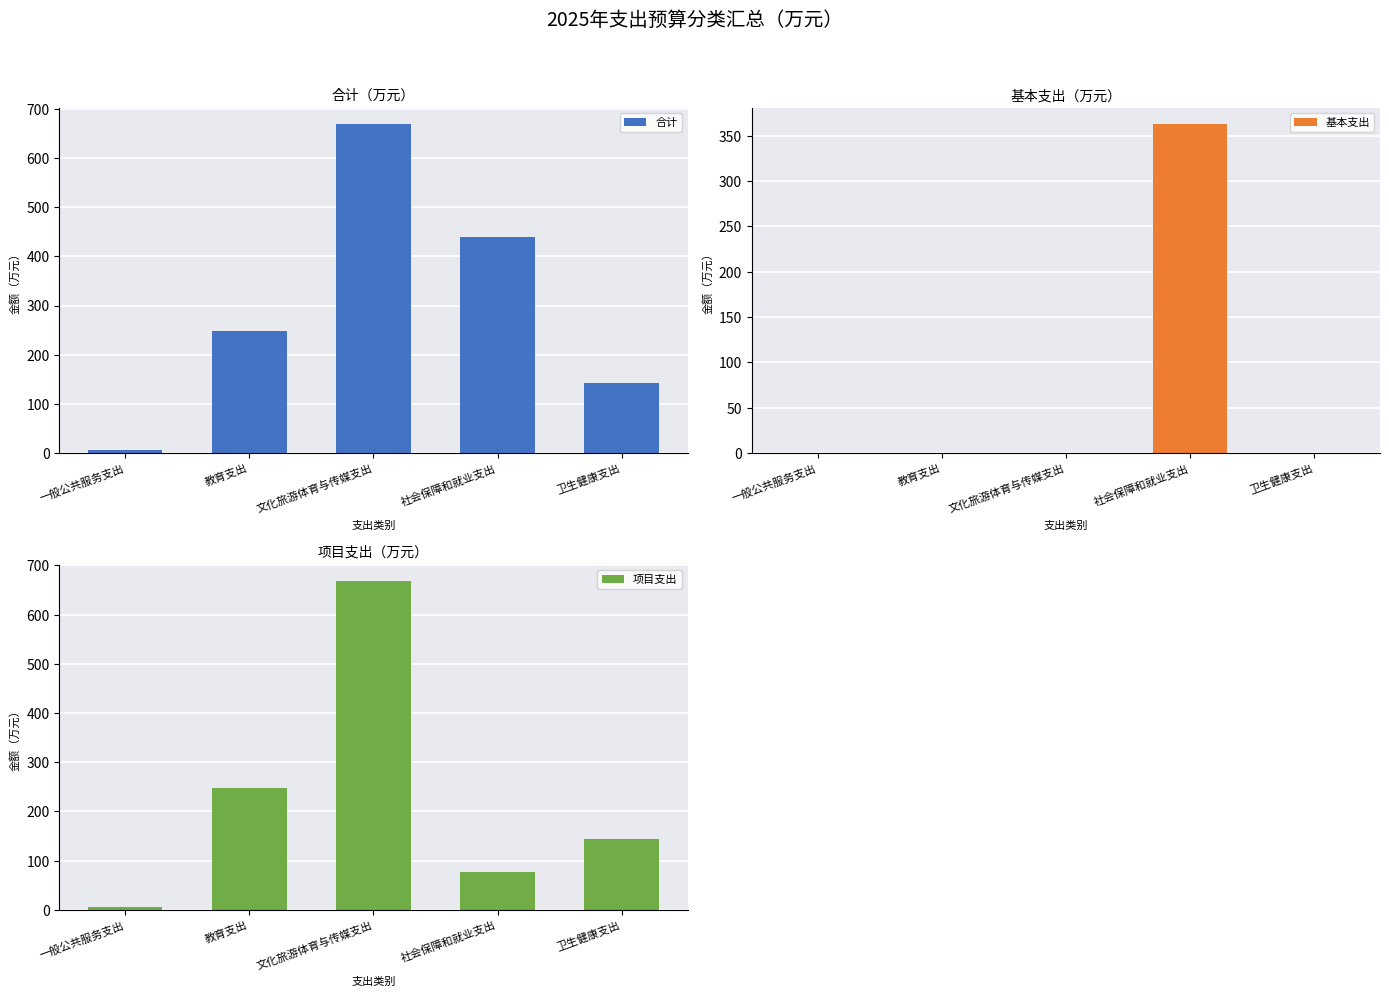

Which series has the largest range (max minus min)?

合计